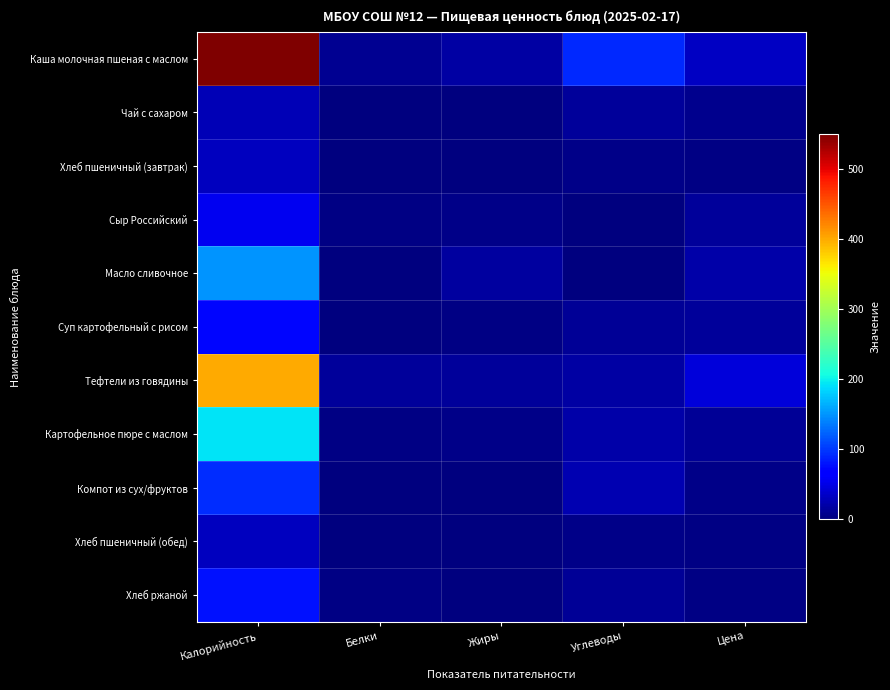

At Калорийность, list the series in order from largest to smallest.

Каша молочная пшеная с маслом, Тефтели из говядины, Картофельное пюре с маслом, Масло сливочное, Компот из сух/фруктов, Хлеб ржаной, Суп картофельный с рисом, Сыр Российский, Хлеб пшеничный (завтрак), Хлеб пшеничный (обед), Чай с сахаром